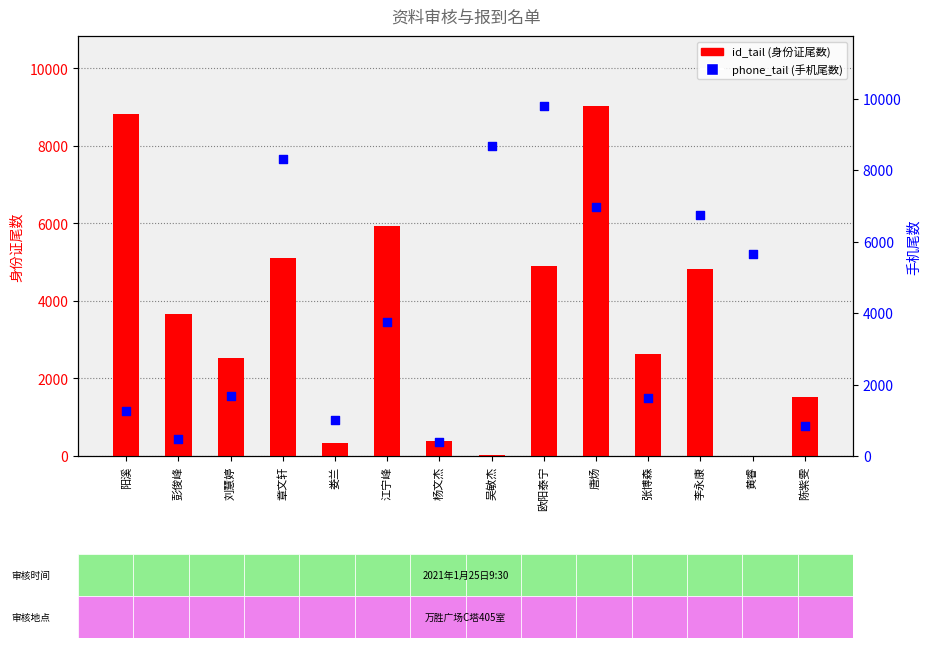

Which series has the largest Y range (max minus min)?

phone_tail